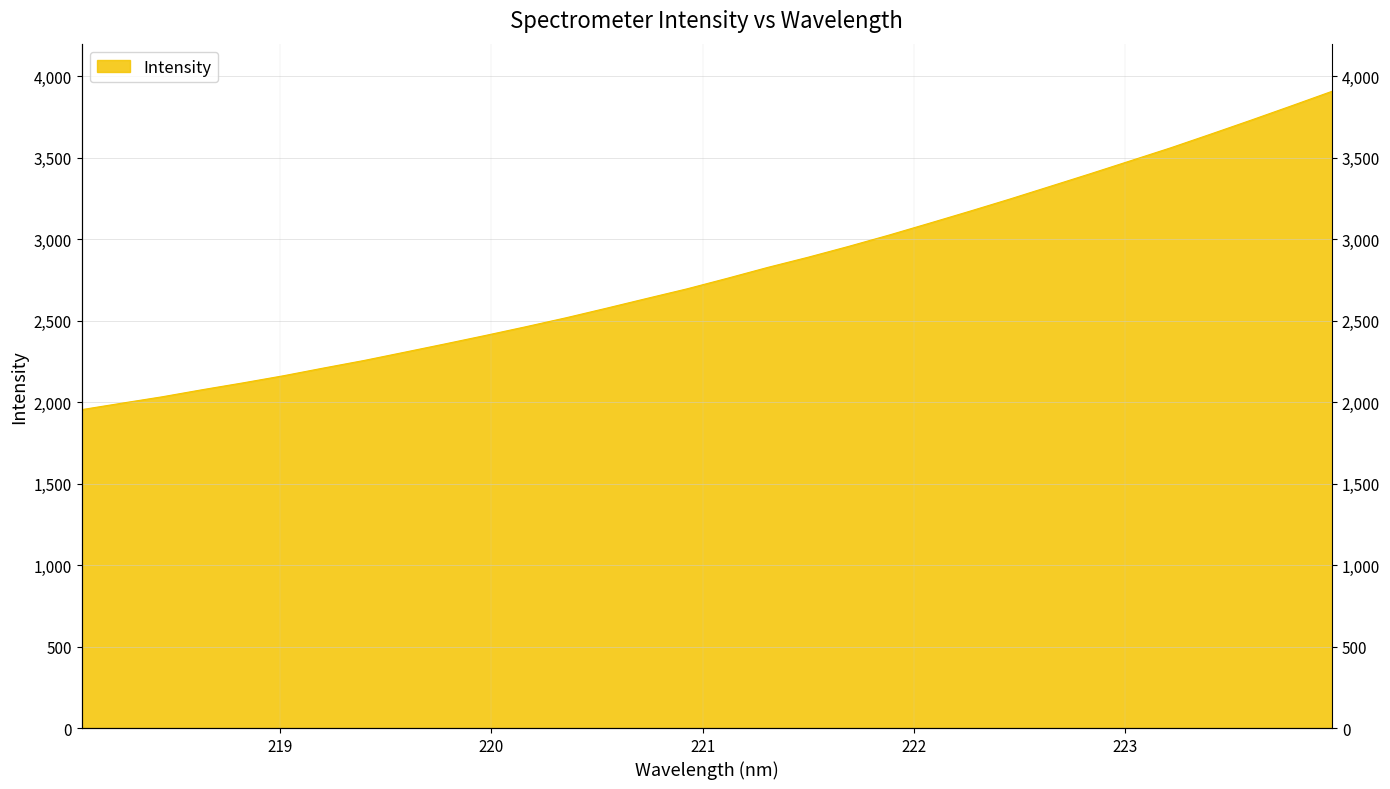

Rank the categories by value from lowest to highest.

218.0596, 218.2508, 218.442, 218.6332, 218.8244, 219.0156, 219.2067, 219.3979, 219.589, 219.7801, 219.9712, 220.1623, 220.3533, 220.5444, 220.7354, 220.9264, 221.1174, 221.3083, 221.4993, 221.6902, 221.8812, 222.0721, 222.263, 222.4538, 222.6447, 222.8355, 223.0264, 223.2172, 223.408, 223.5987, 223.7895, 223.9802